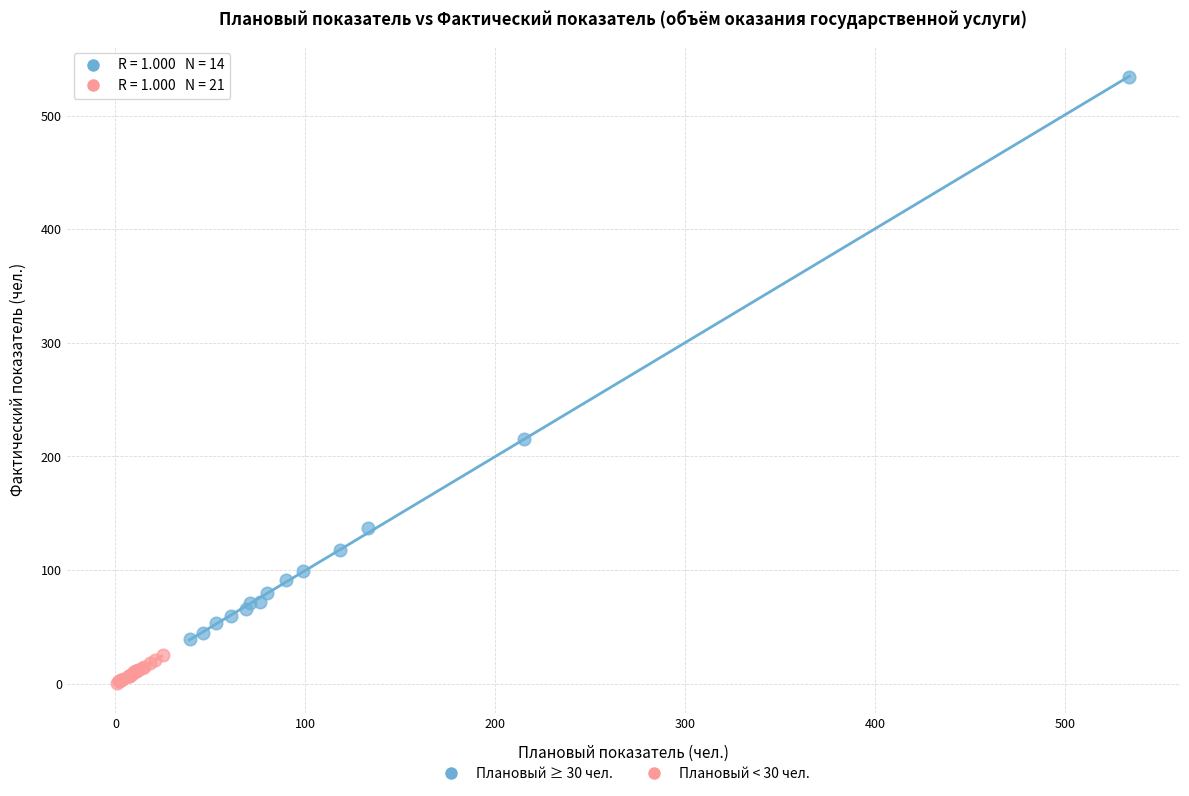

Which series contains the highest Y value?

Плановый ≥ 30 чел.